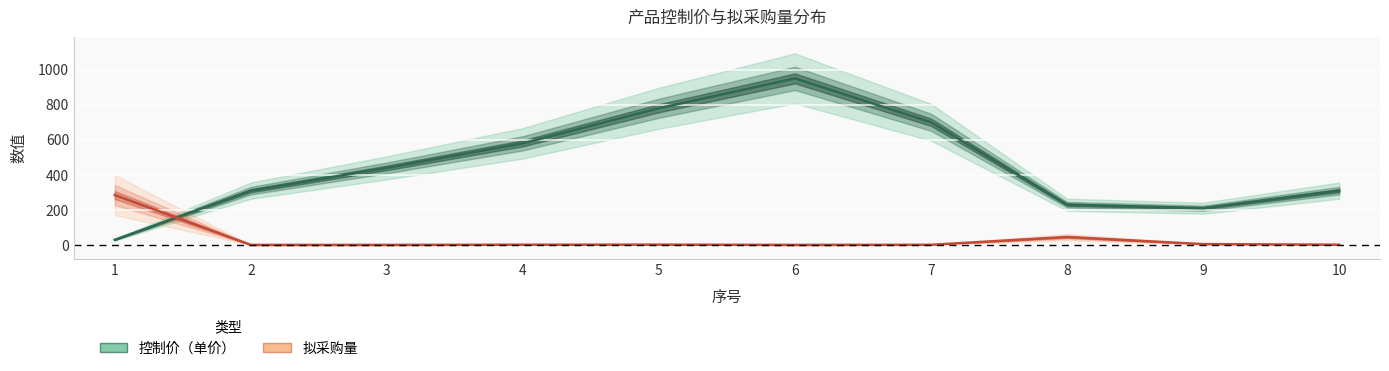

Which series has the widest spread of values?

控制价（单价）